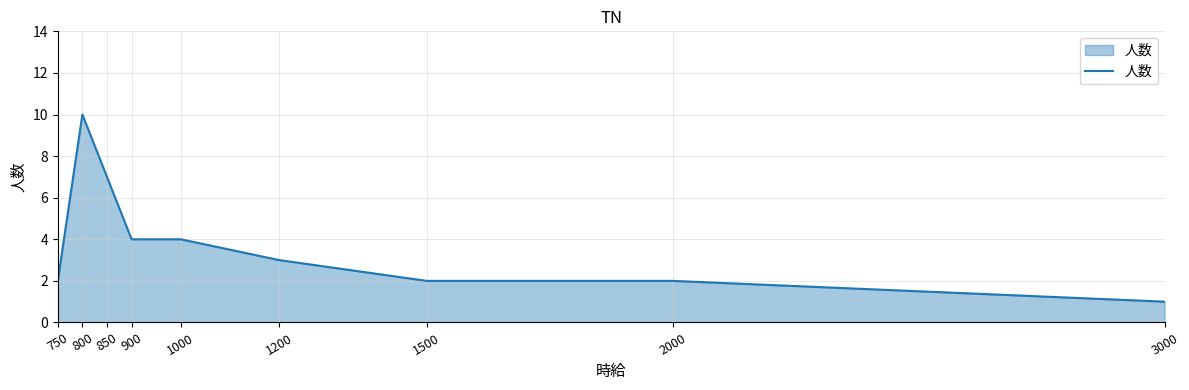

What is the average value?

4